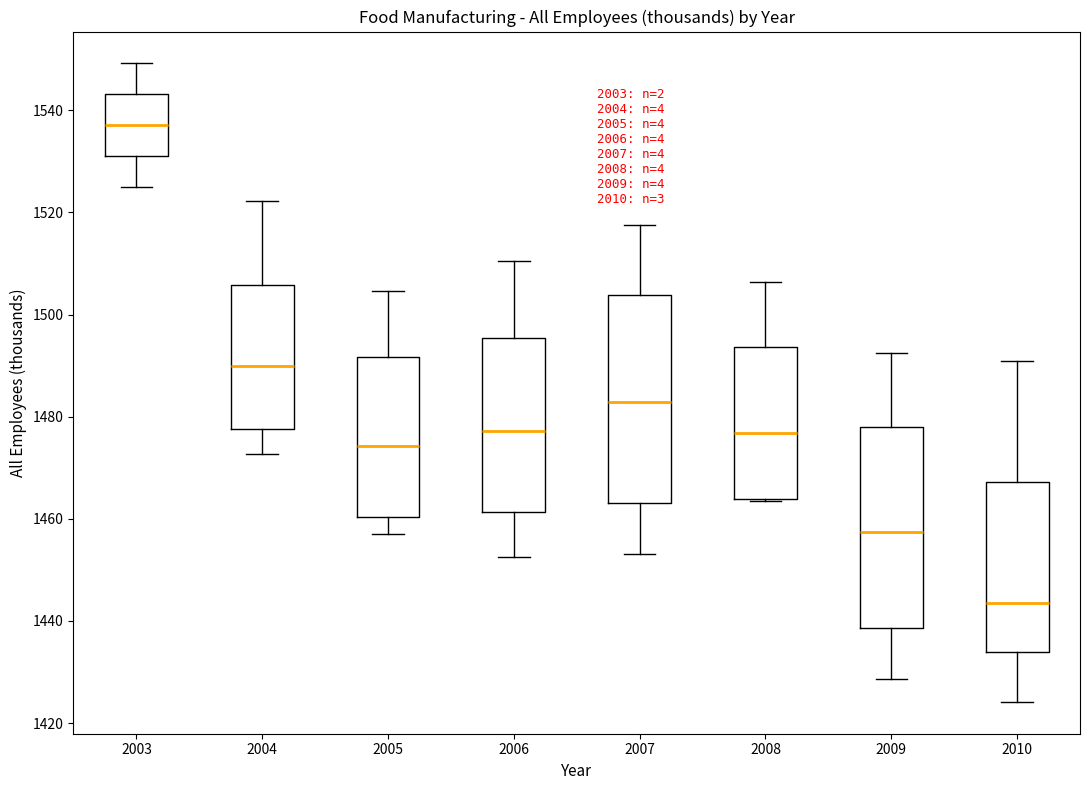

Reading left to right, transcribe this box plot: for each box, give where its median line is, the range the box spans, and where its two whiskers end, as read against the y-axis. The values are not printed on the chart, so give them approximately, as read against the axis.

2003: median 1538, box 1530 to 1544, whiskers 1524 to 1550
2004: median 1490, box 1478 to 1506, whiskers 1472 to 1522
2005: median 1474, box 1460 to 1492, whiskers 1458 to 1504
2006: median 1478, box 1462 to 1496, whiskers 1452 to 1510
2007: median 1482, box 1464 to 1504, whiskers 1454 to 1518
2008: median 1476, box 1464 to 1494, whiskers 1464 to 1506
2009: median 1458, box 1438 to 1478, whiskers 1428 to 1492
2010: median 1444, box 1434 to 1468, whiskers 1424 to 1490